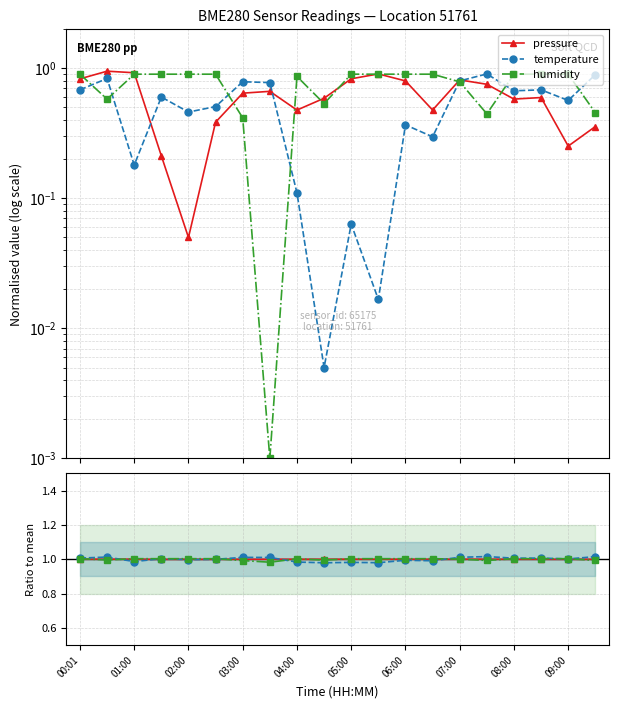

The value of temperature at 07:00 is 1.0. True or false?

True